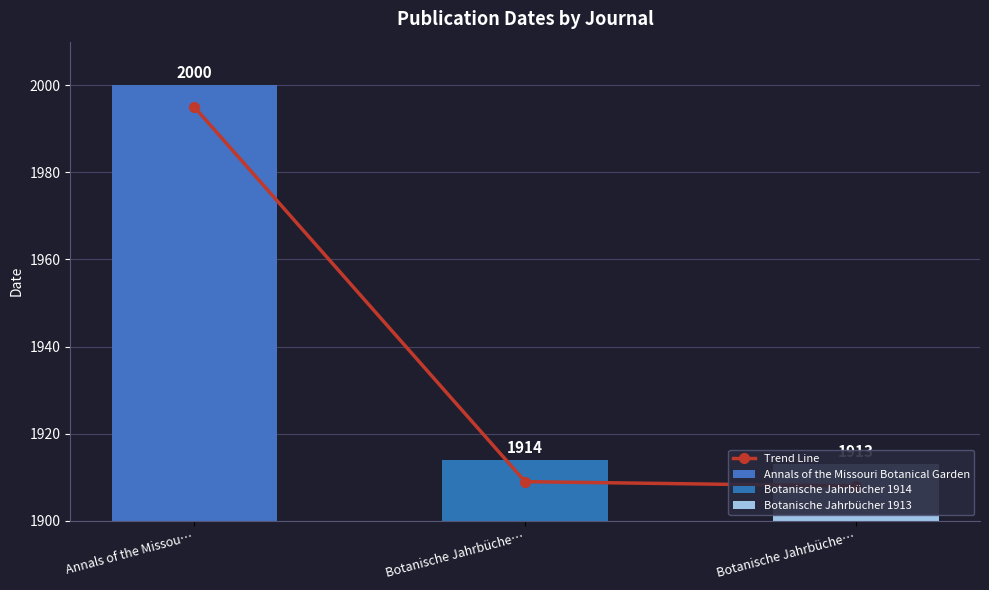

Rank the categories by value from lowest to highest.

Botanische Jahrbüche…, Botanische Jahrbüche…, Annals of the Missou…